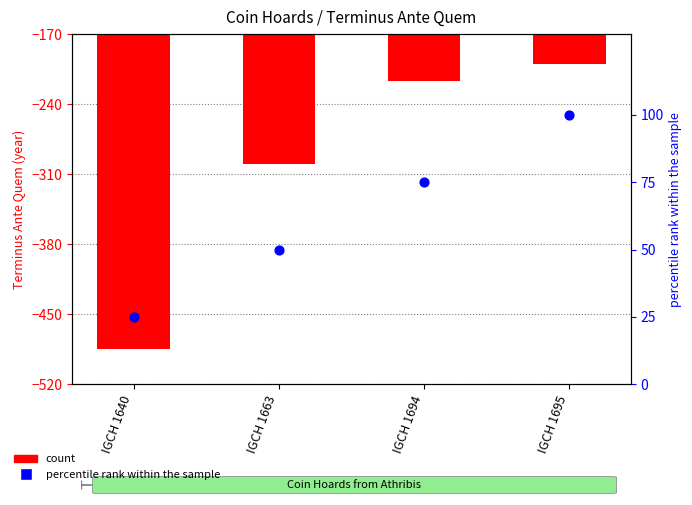

What is the total value across all series at IGCH 1694?

-142